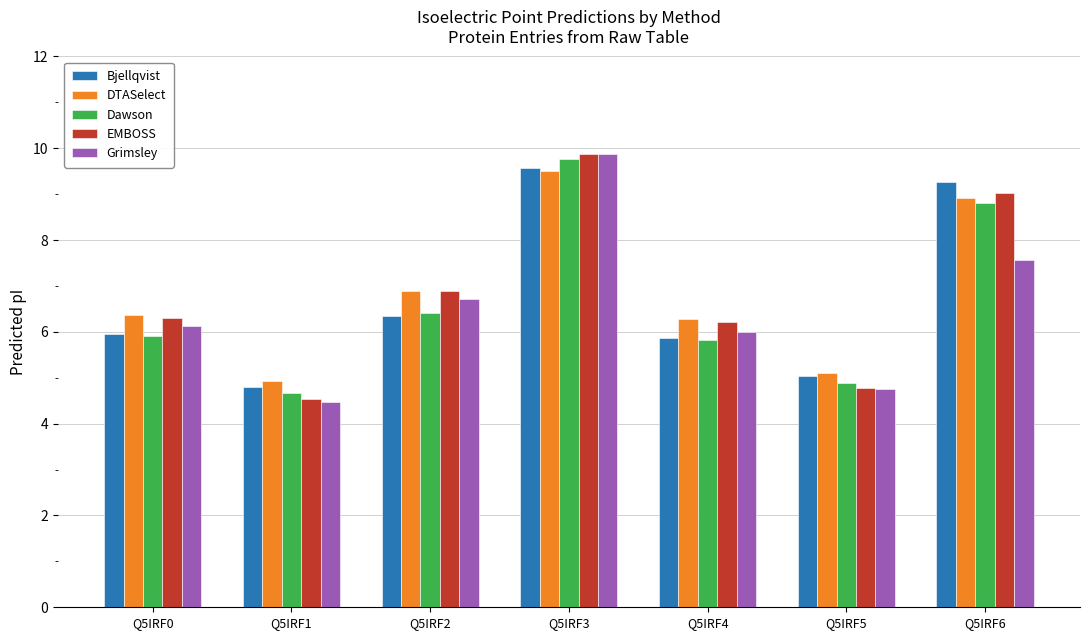

What is the lowest value of the Grimsley series?

4.5